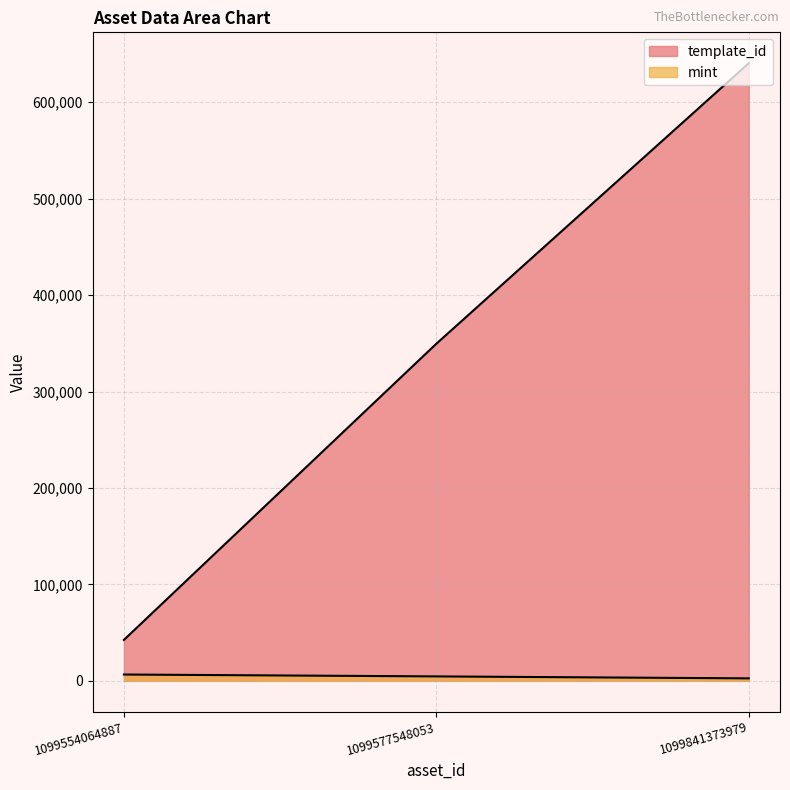

List the labels in order of template_id value, smallest first.

1099554064887, 1099577548053, 1099841373979